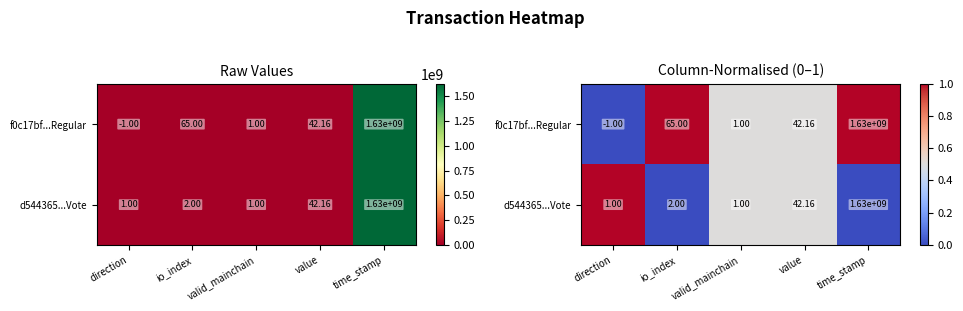

What is the difference between the second highest and minimum values in the d544365...Vote series?

0.5